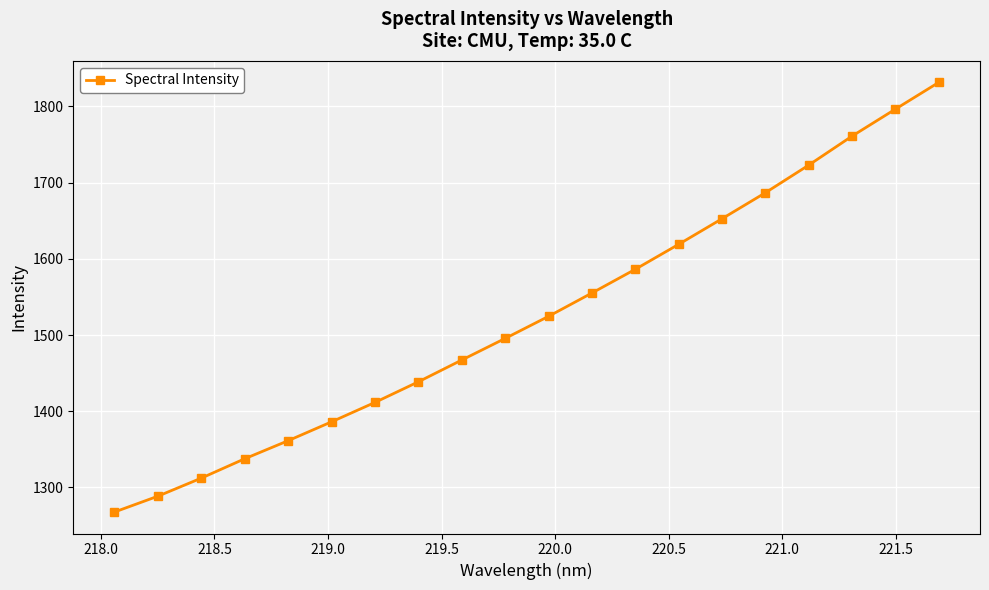

What is the value of the 3rd point from the left?

1312.2